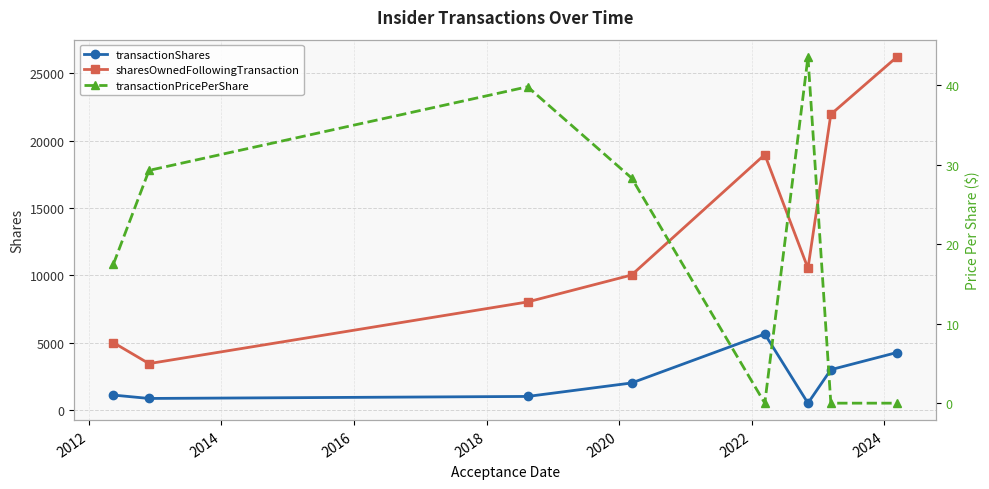

What are all the series names shown in the legend?

transactionShares, sharesOwnedFollowingTransaction, transactionPricePerShare